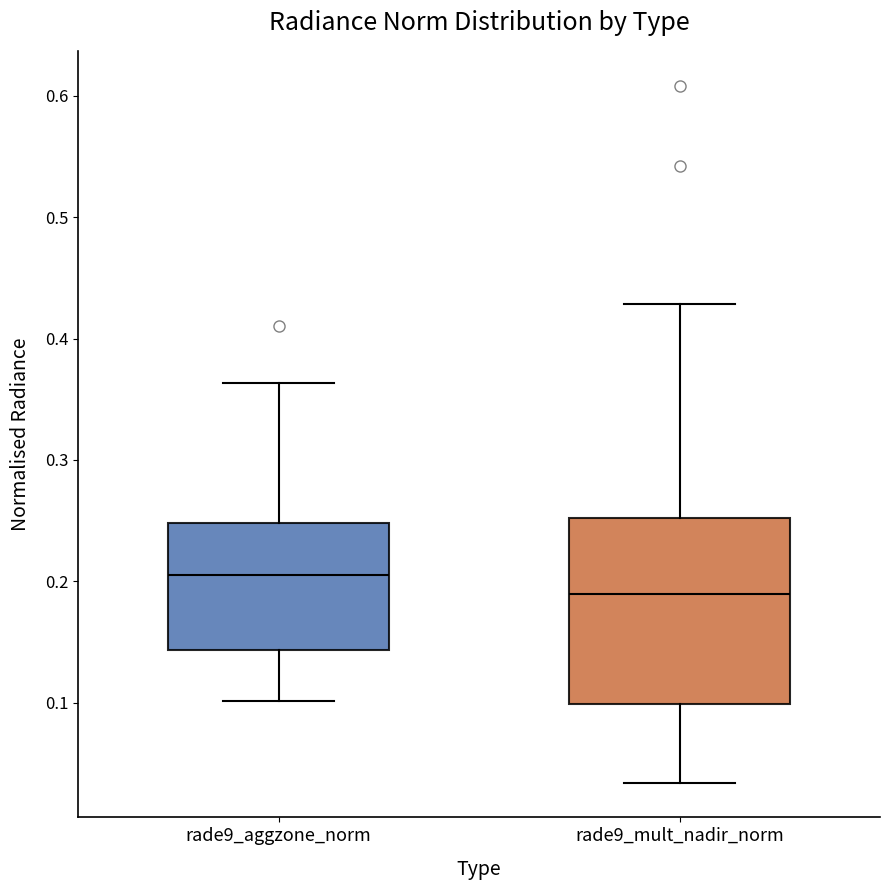

Where does the upper whisker of the box for rade9_aggzone_norm end on the y-axis? The values are not printed on the chart, so give them approximately, as read against the axis.

0.36